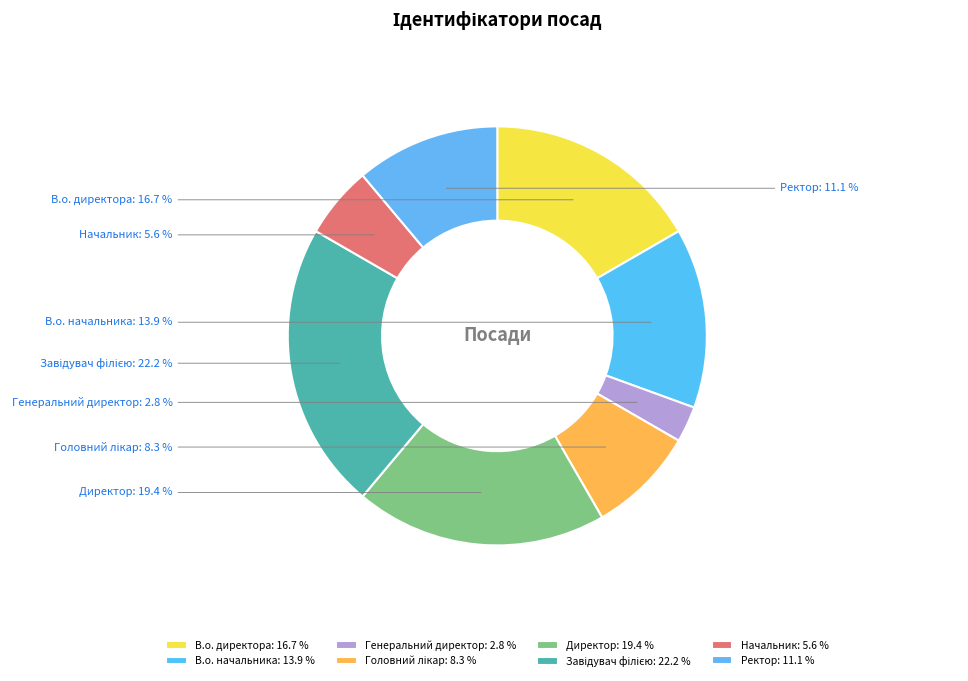

Does Начальник represent more than half of the total?

No